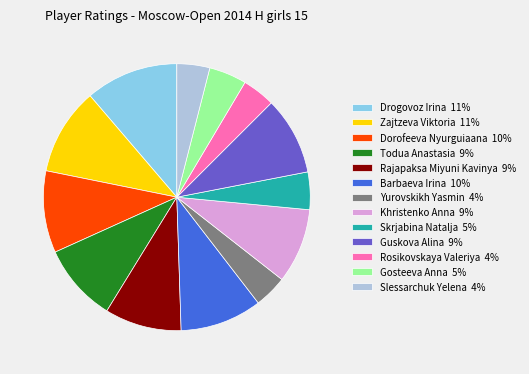

Which category has the biggest portion of the pie?

Drogovoz Irina 11%